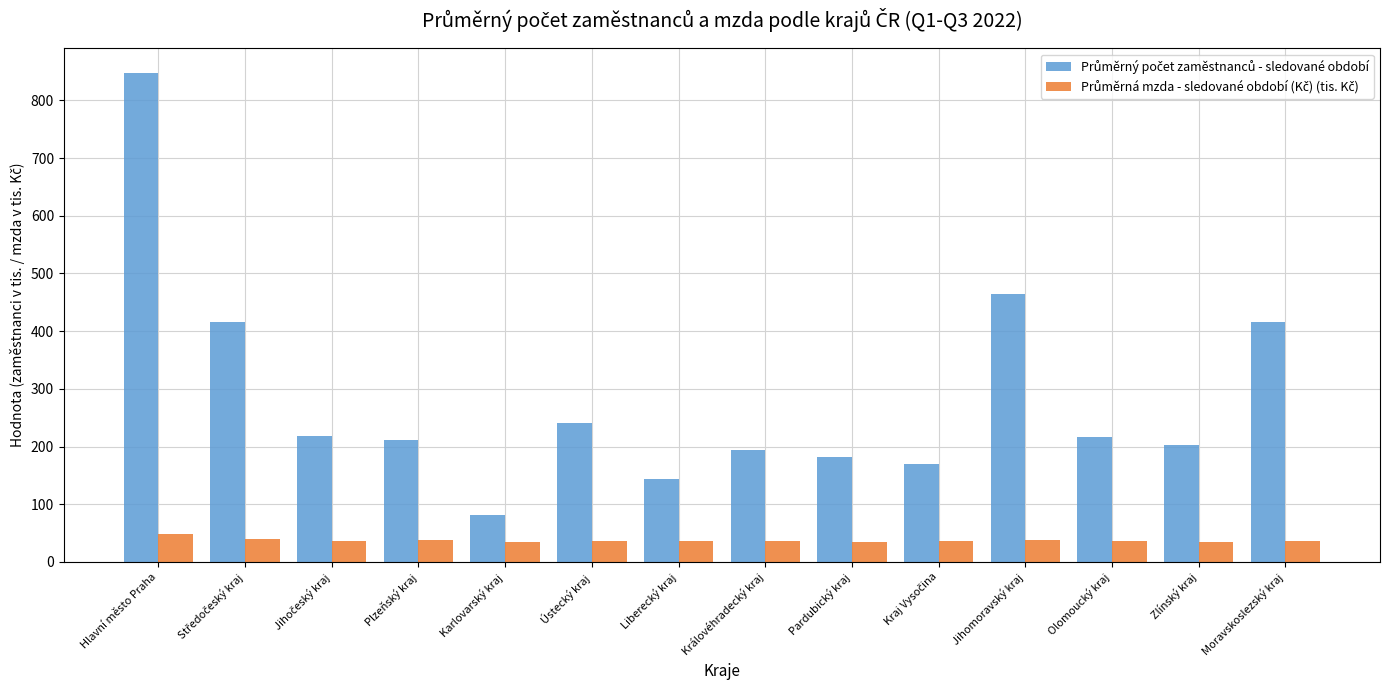

What is the smallest value displayed?

34.1